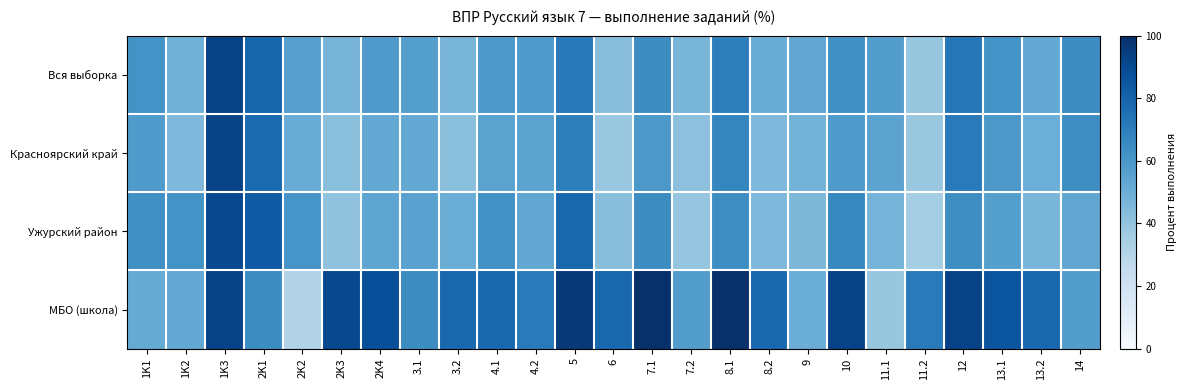

Which has a higher value, 10 or 3.2?

10